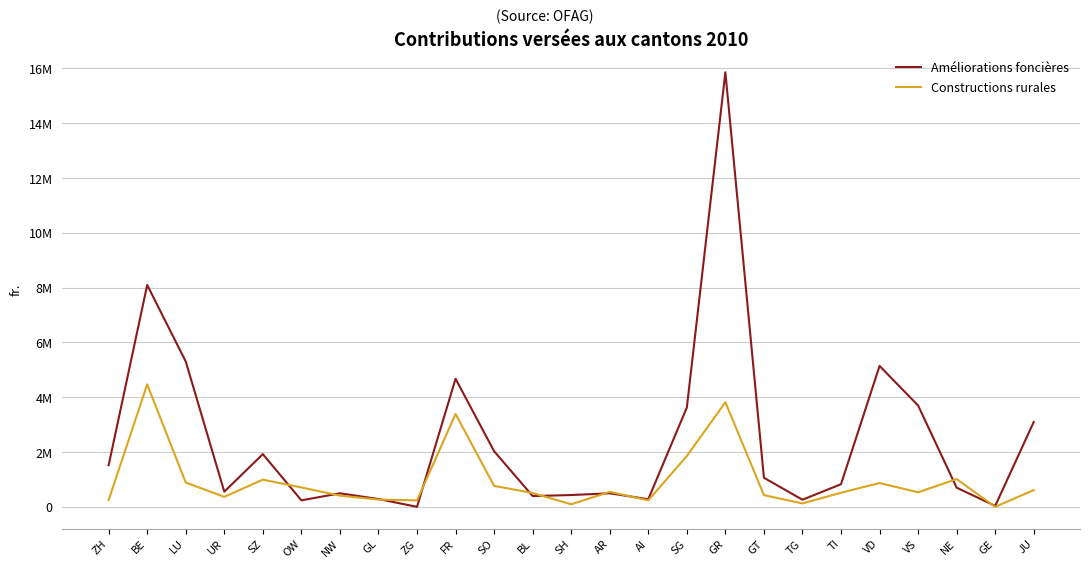

At which category is the sum across all series the highest?

GR